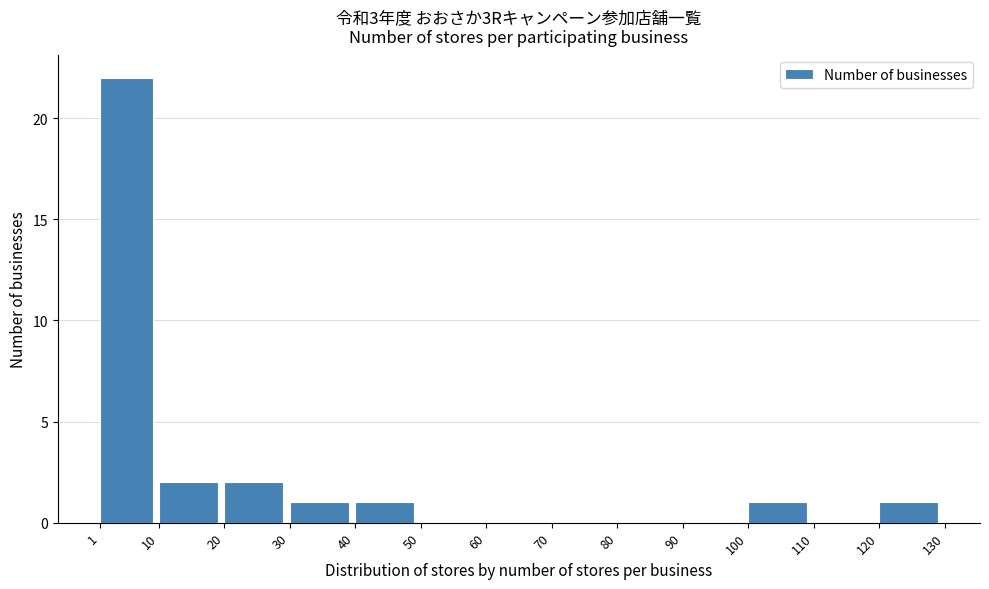

Reading left to right, transcribe this chart: for each bar, give the range it covers on the x-axis and its height. The values are not printed on the chart, so give them approximately, as read against the axis.

1 to 10: 22
10 to 20: 2
20 to 30: 2
30 to 40: 1
40 to 50: 1
50 to 60: 0
60 to 70: 0
70 to 80: 0
80 to 90: 0
90 to 100: 0
100 to 110: 1
110 to 120: 0
120 to 130: 1